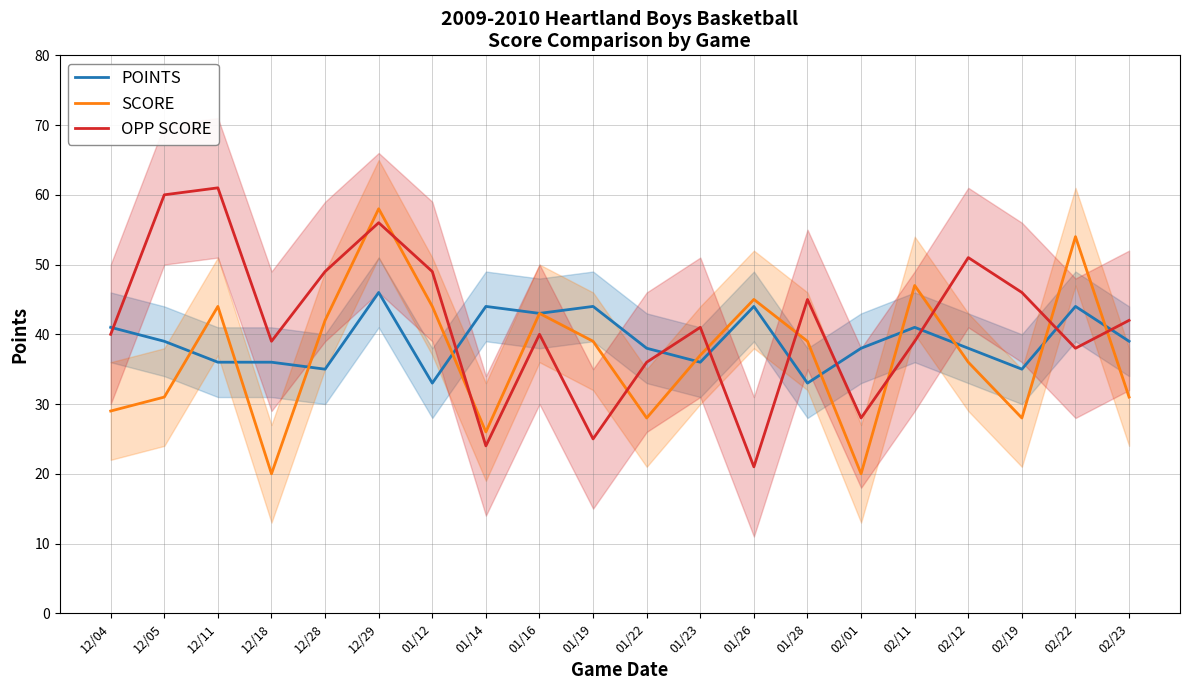

What is the average value of the SCORE series?

37